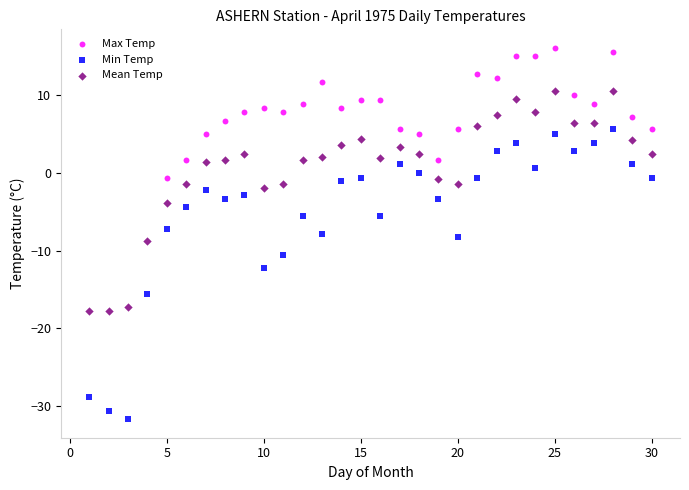

Which series reaches the maximum Y coordinate?

Max Temp